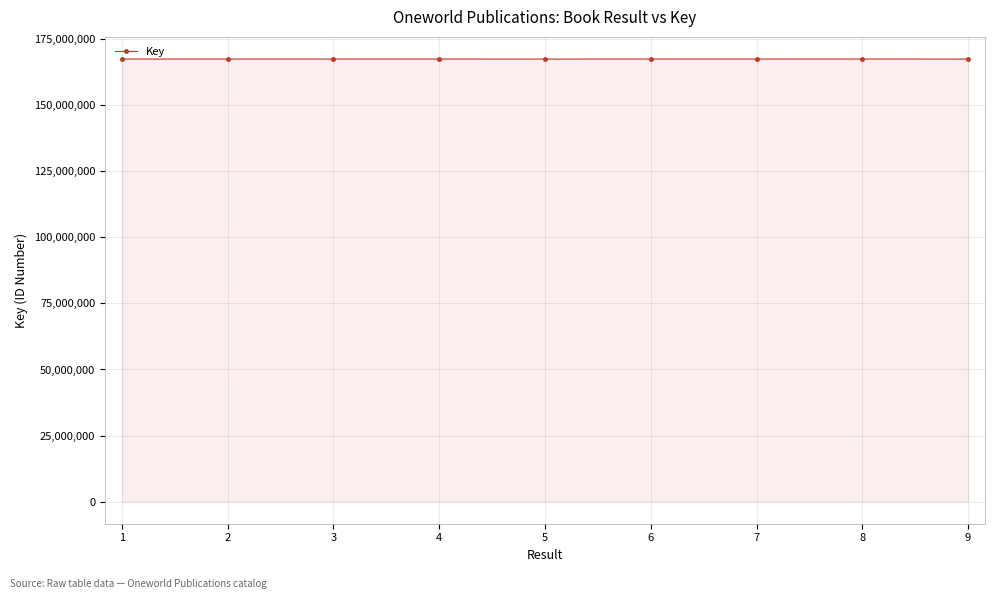

What is the difference between the values at 8 and 4?

9973